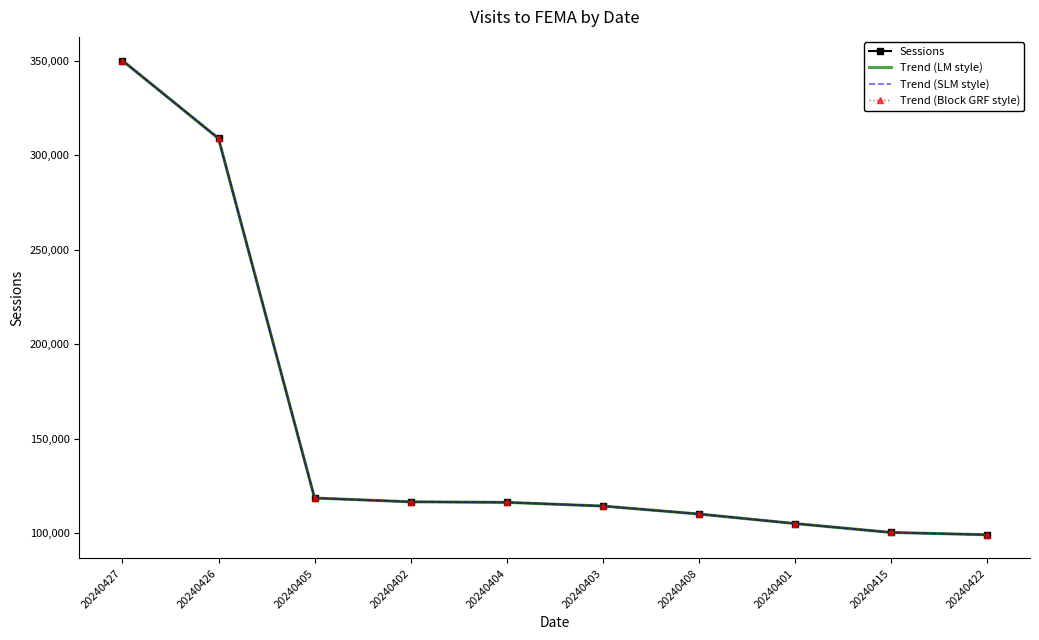

What is the minimum value shown in the chart?

99258